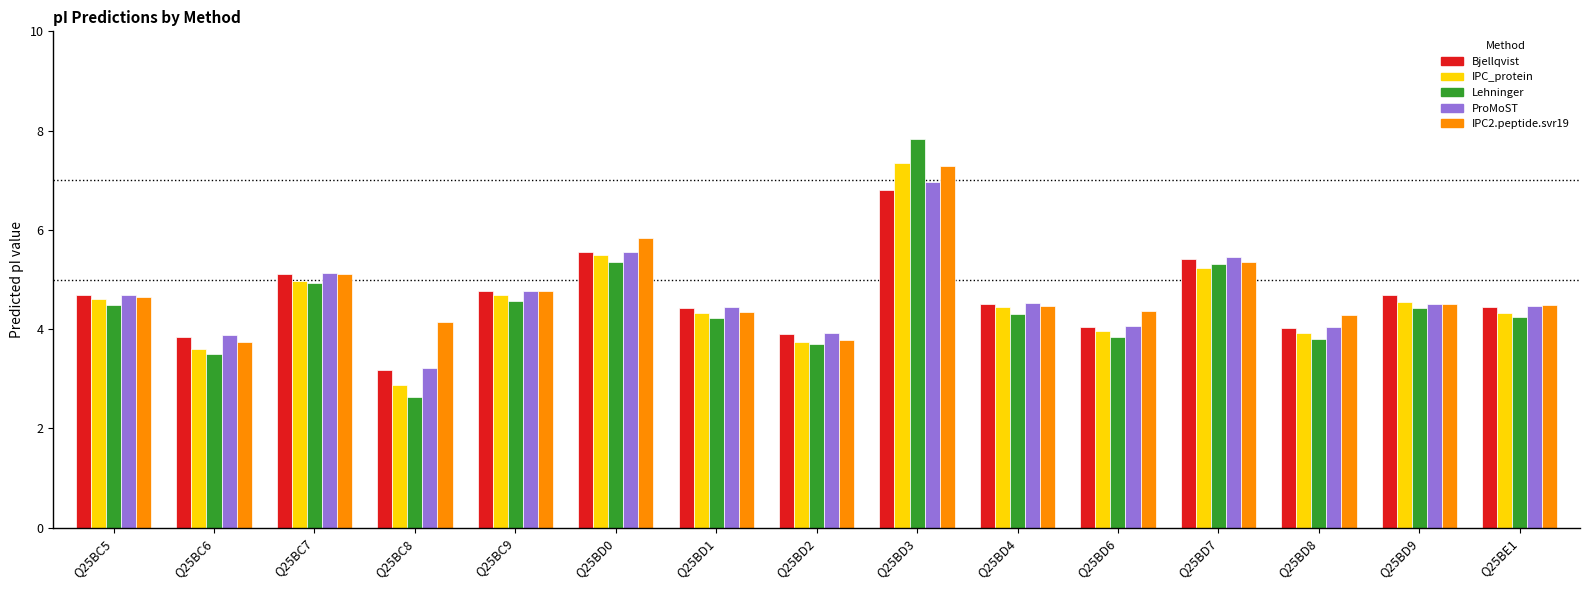

The Bjellqvist series shows 1.1 at Q25BD2. True or false?

False